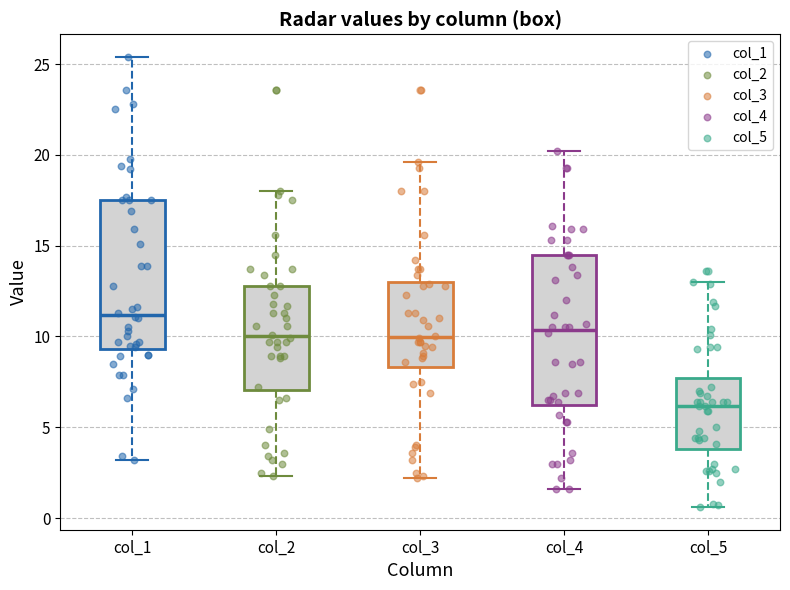

Reading left to right, read every box against the y-axis: the position of its median line, the range the box covers, and the ends of its whiskers. The values are not printed on the chart, so give them approximately, as read against the axis.

col_1: median 11.0, box 9.5 to 17.5, whiskers 3.0 to 25.5
col_2: median 10.0, box 7.0 to 13.0, whiskers 2.5 to 18.0
col_3: median 10.0, box 8.5 to 13.0, whiskers 2.0 to 19.5
col_4: median 10.5, box 6.0 to 14.5, whiskers 1.5 to 20.0
col_5: median 6.0, box 4.0 to 7.5, whiskers 0.5 to 13.0